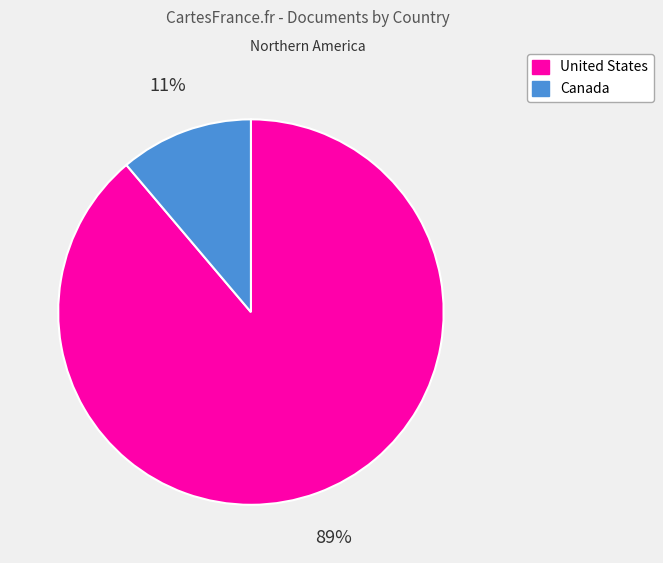

To the nearest percent, what is the difference between the United States and Canada slice percentages?

78%